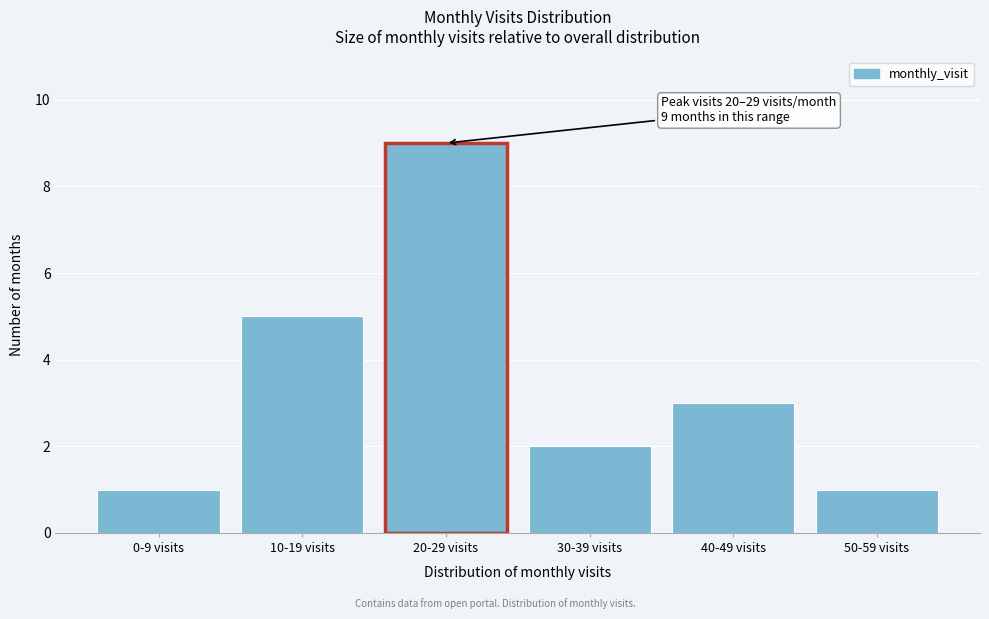

Reading right to left, list all the values displayed in this chart.

50-59 visits=1	40-49 visits=3	30-39 visits=2	20-29 visits=9	10-19 visits=5	0-9 visits=1